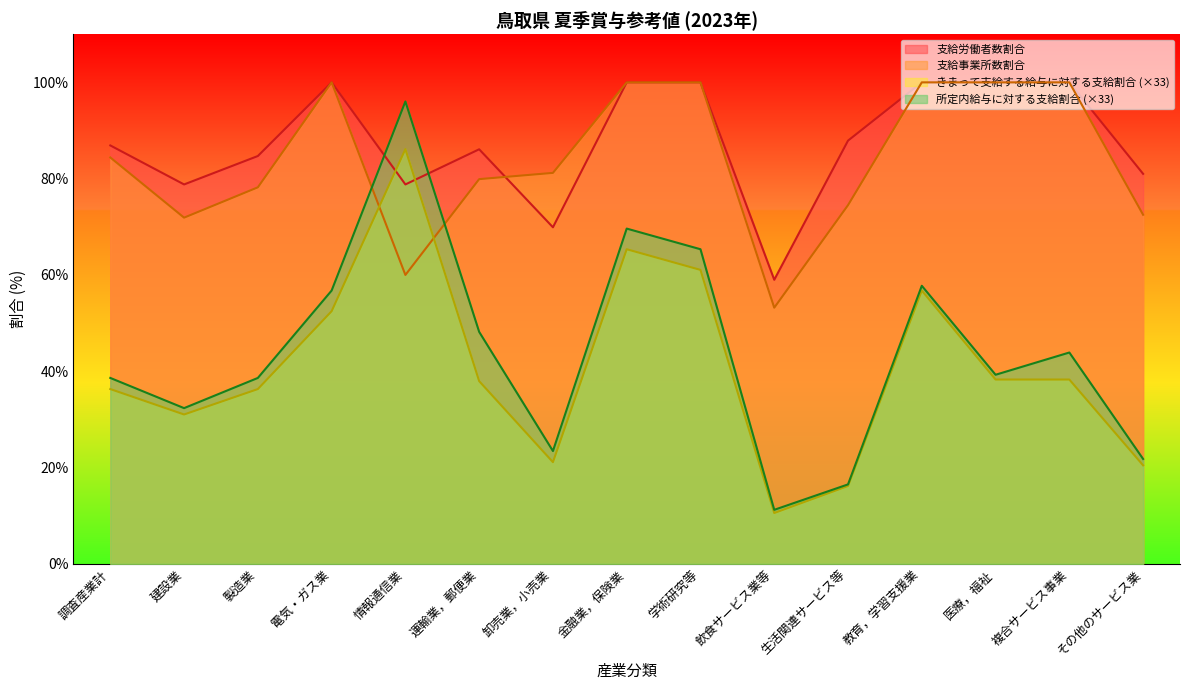

What is the difference between the highest and lowest values at 調査産業計?

50.6